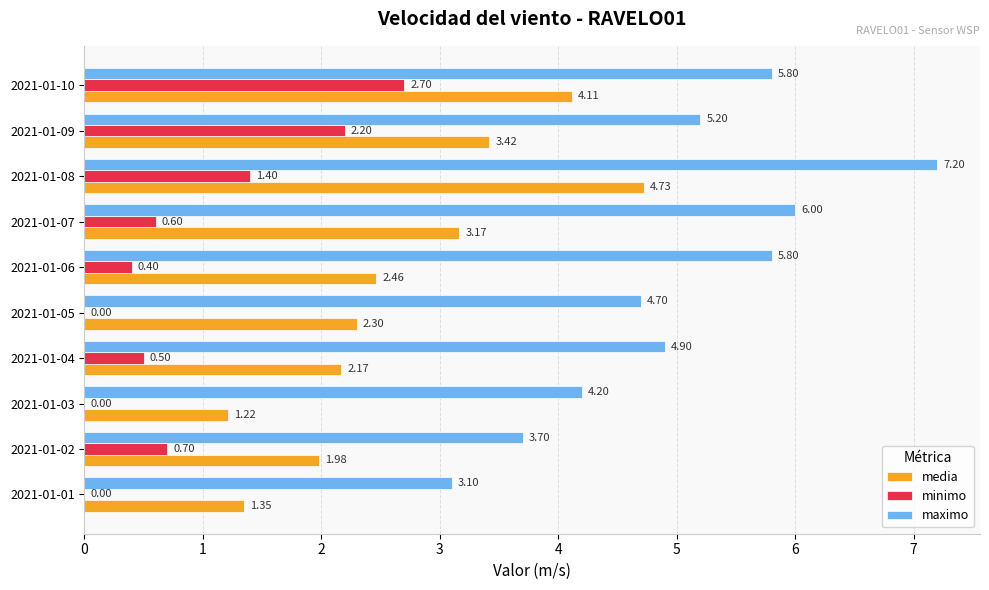

What is the sum of the media values at 2021-01-06 and 2021-01-09?

5.9